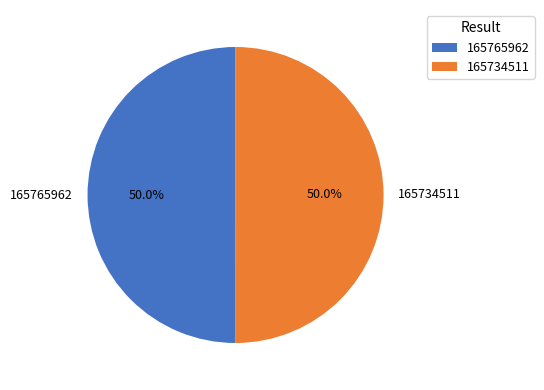

To the nearest percent, what percentage of the pie is 165765962?

50%